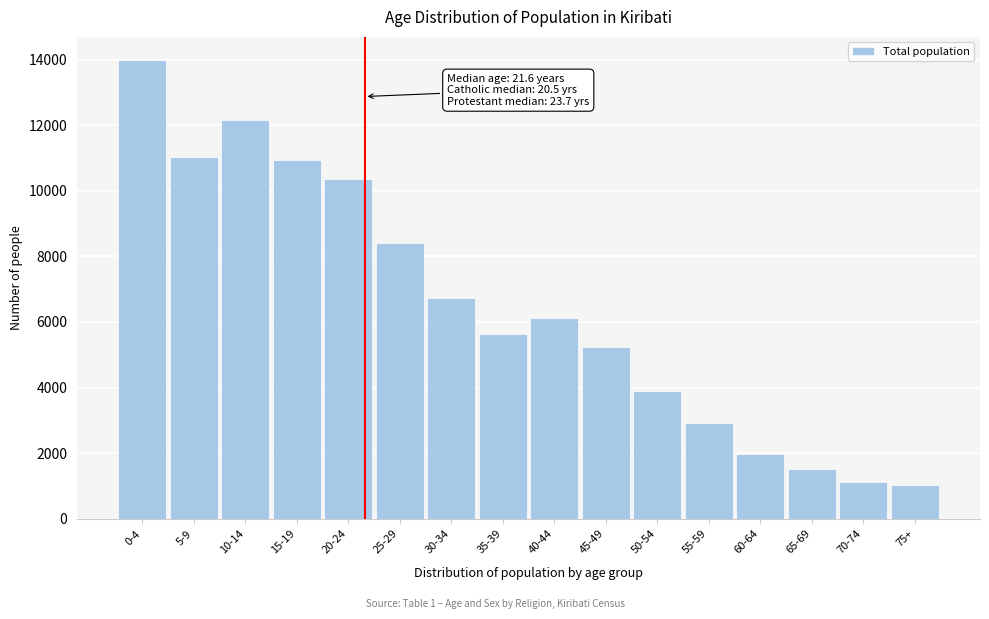

Reading left to right, extract all data points from this chart.

13992	11026	12166	10926	10366	8416	6721	5625	6116	5234	3892	2927	1985	1520	1108	1038